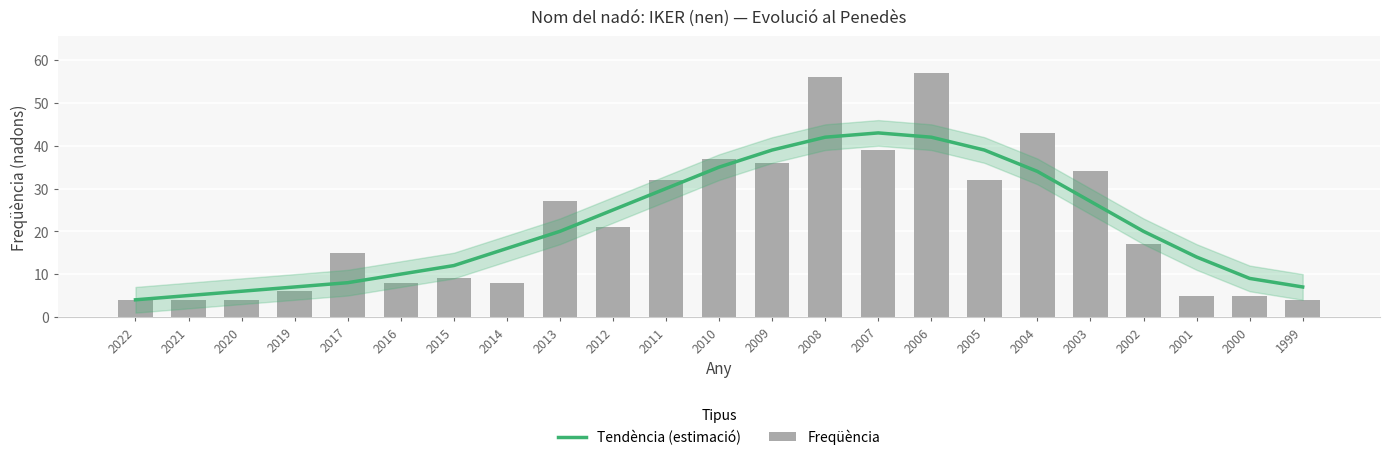

Reading right to left, transcribe all the data shown in this chart.

Tendència (estimació): 1999=7	2000=9	2001=14	2002=20	2003=27	2004=34	2005=39	2006=42	2007=43	2008=42	2009=39	2010=35	2011=30	2012=25	2013=20	2014=16	2015=12	2016=10	2017=8	2019=7	2020=6	2021=5	2022=4
Freqüència: 1999=4	2000=5	2001=5	2002=17	2003=34	2004=43	2005=32	2006=57	2007=39	2008=56	2009=36	2010=37	2011=32	2012=21	2013=27	2014=8	2015=9	2016=8	2017=15	2019=6	2020=4	2021=4	2022=4